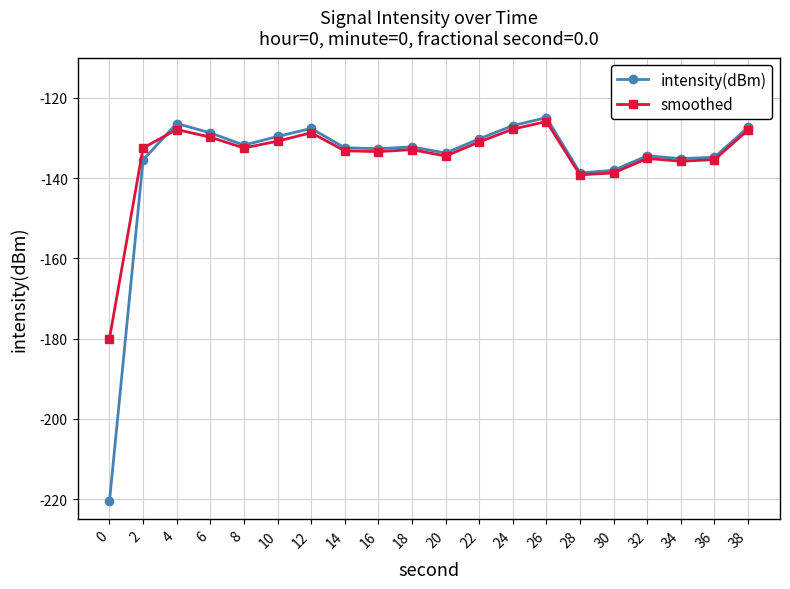

The value of smoothed at 10 is -130.8. True or false?

True